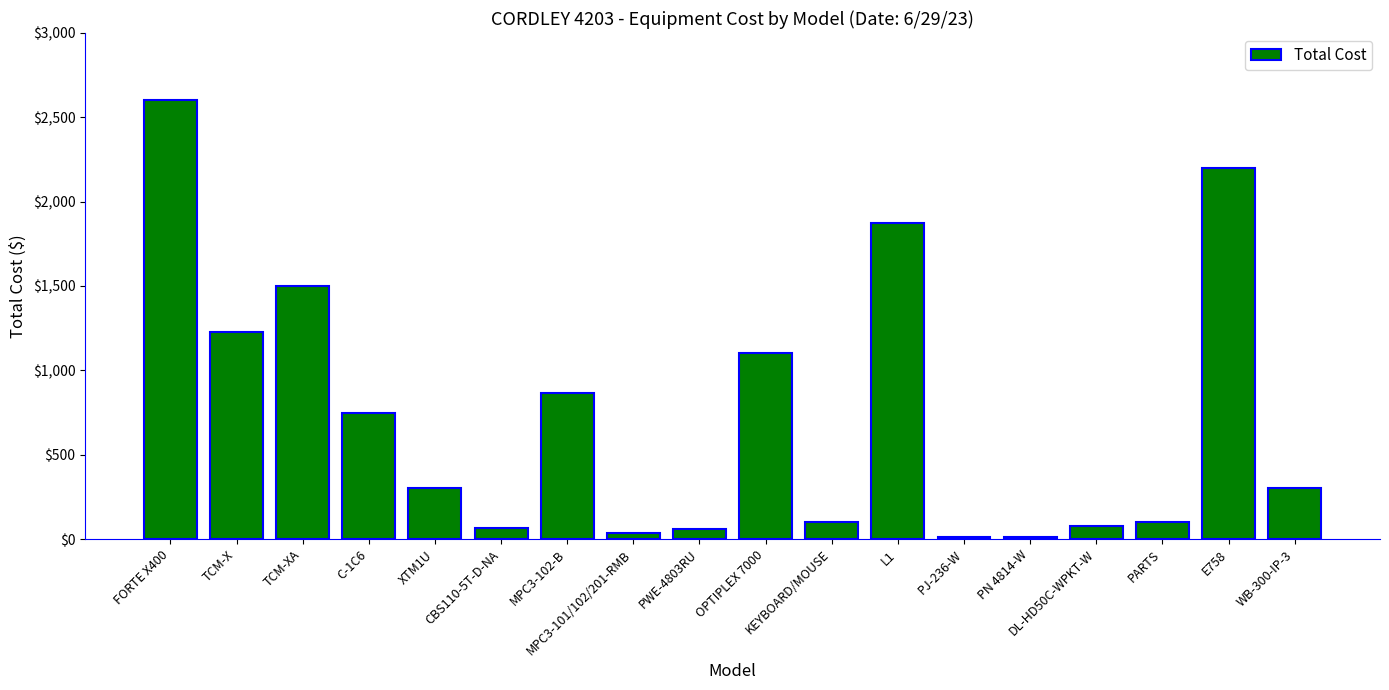

What is the ratio of the value at OPTIPLEX 7000 to the value at XTM1U?

3.7